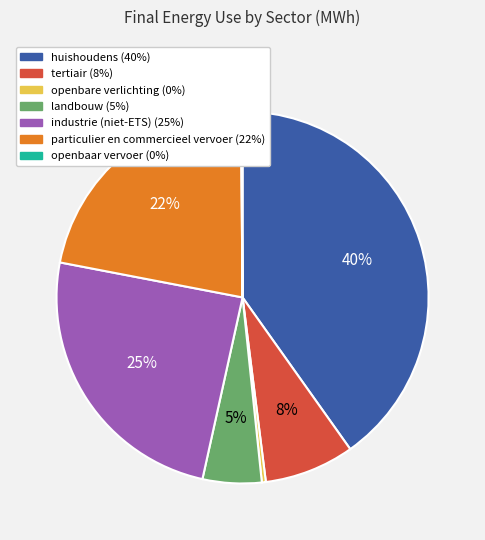

To the nearest percent, what is the difference between the largest and smallest slice percentages?

40%